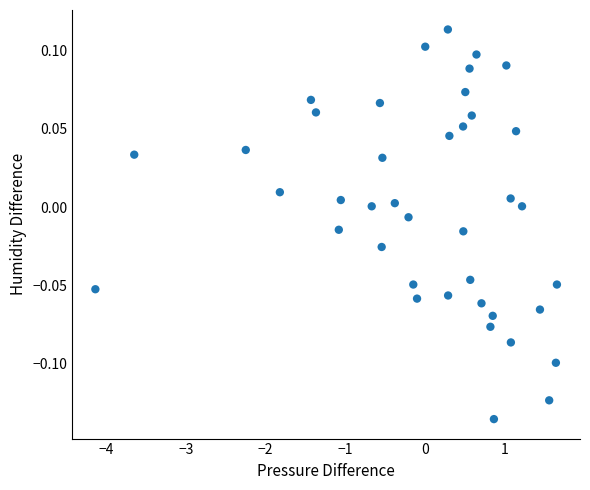

What is the range of X values (max minus min)?

5.8